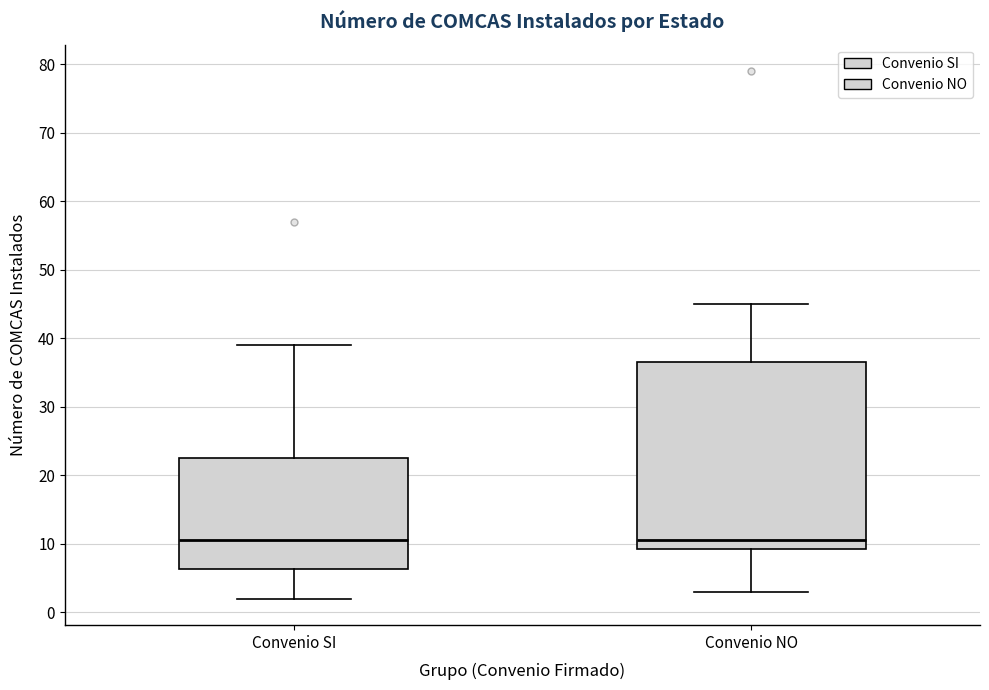

Comparing the boxes themselves (not the whiskers), which one is the tallest?

Convenio NO